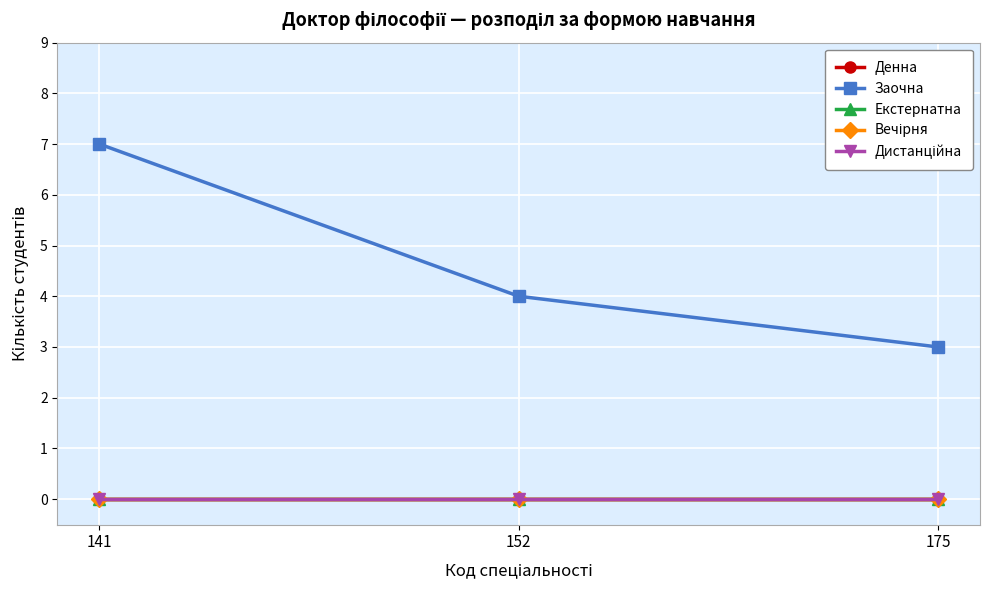

Does the chart have visible grid lines?

Yes